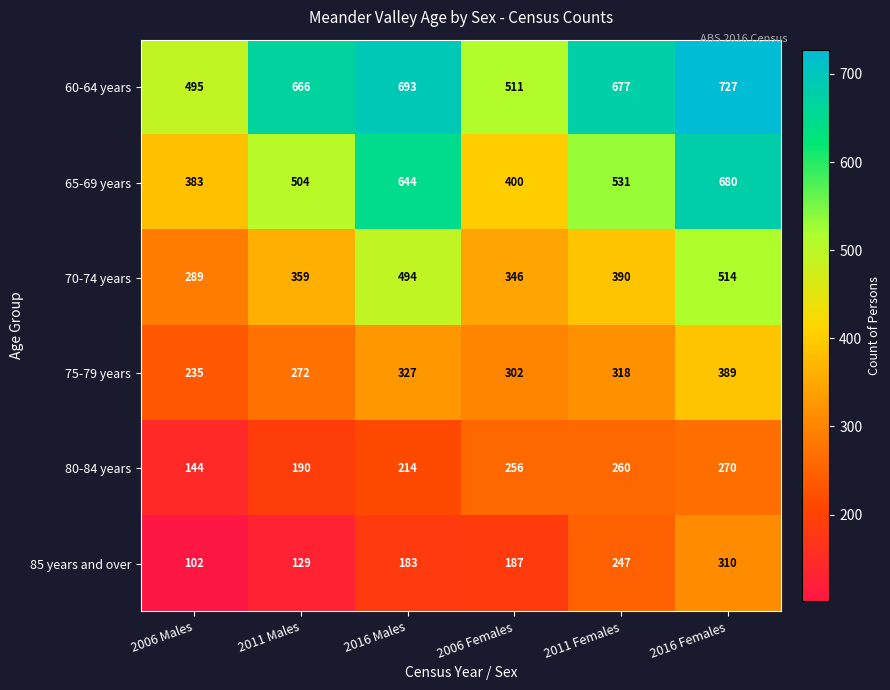

Read the 60-64 years value at 2016 Males, to the nearest 10.

690